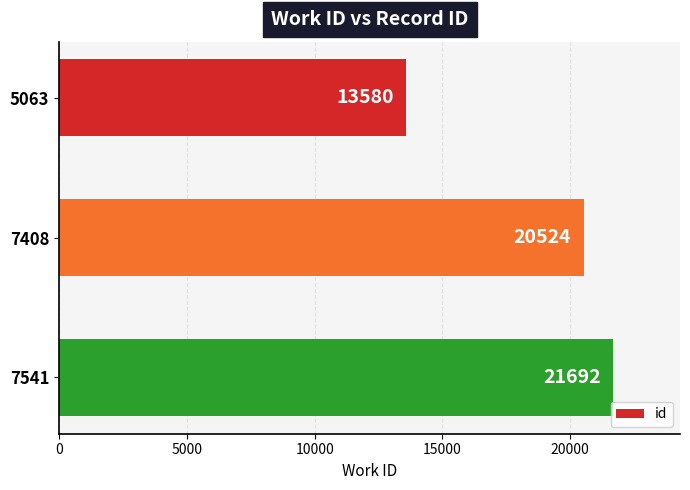

Reading top to bottom, what are all the values shown in this chart?

5063=13580	7408=20524	7541=21692